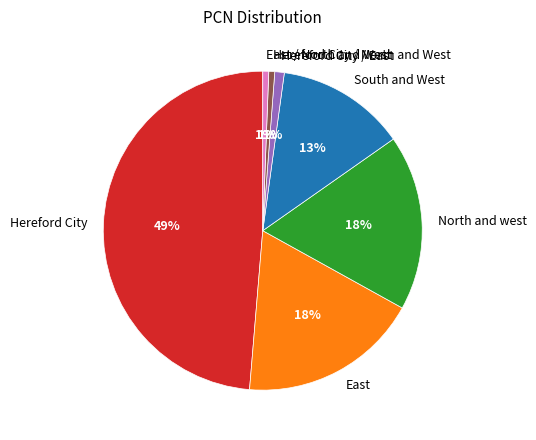

What is the ratio of the value at Hereford City to the value at North and west?

2.7